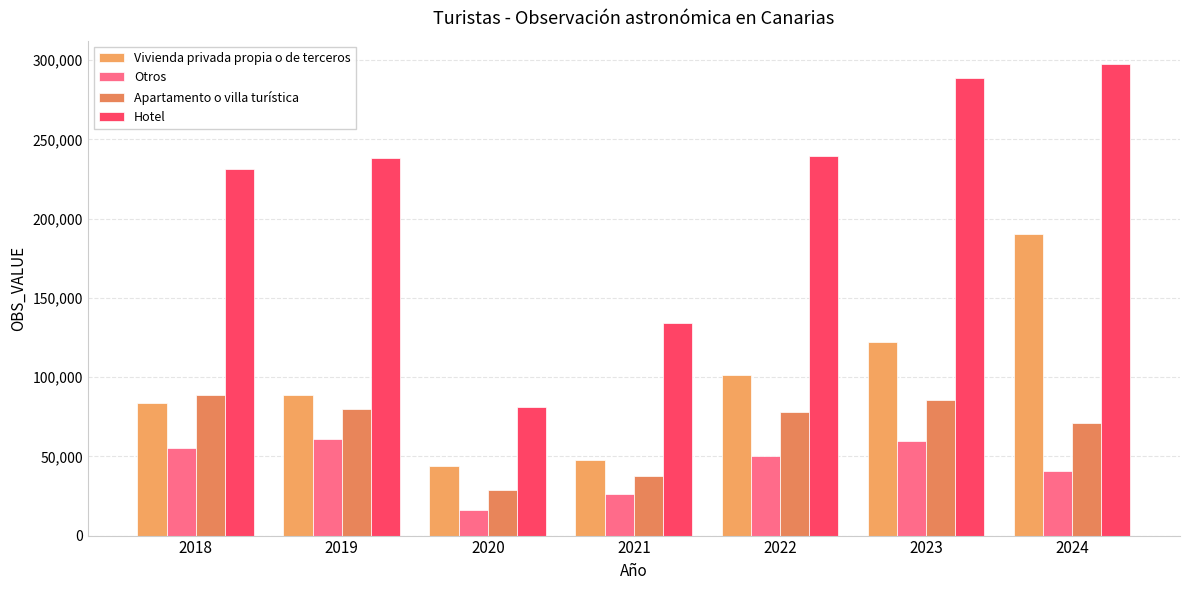

What is the difference between the second highest and second lowest values in the Apartamento o villa turística series?

48331